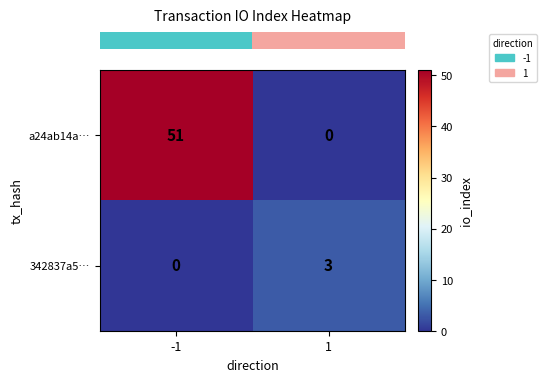

How many distinct data groups are displayed?

2